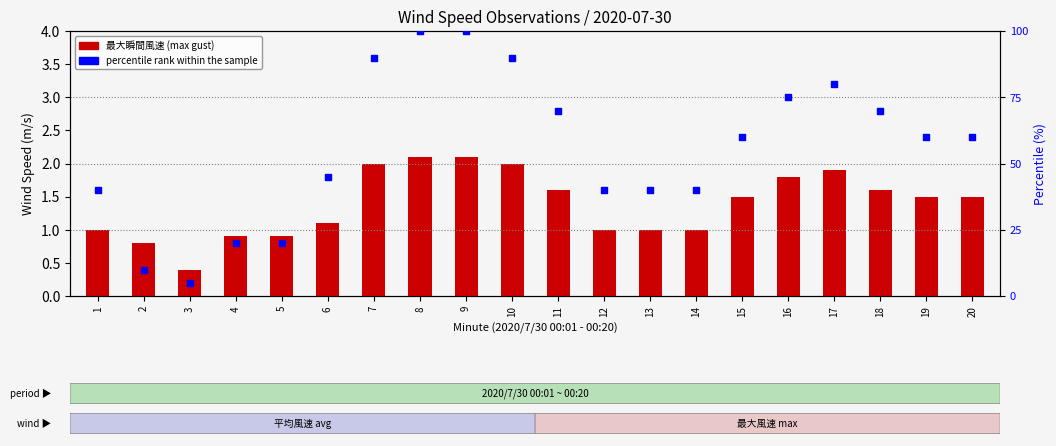

Which series contains the highest Y value?

percentile rank within the sample